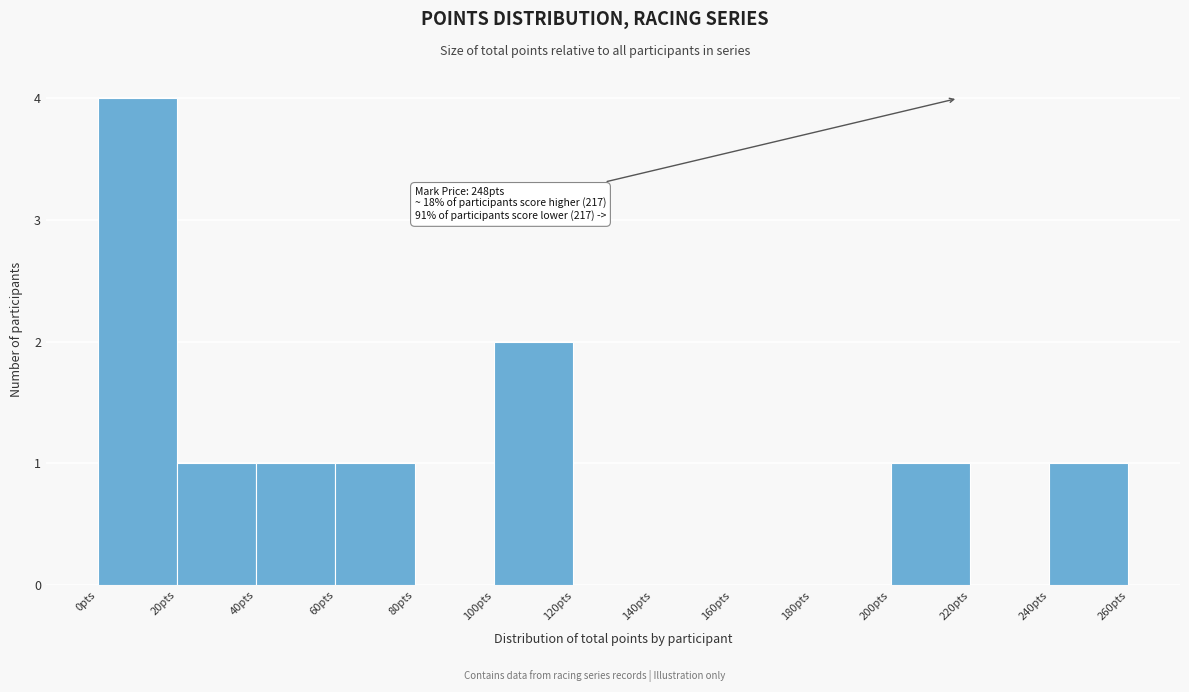

Over which range of the x-axis is the bar tallest?

0 to 20